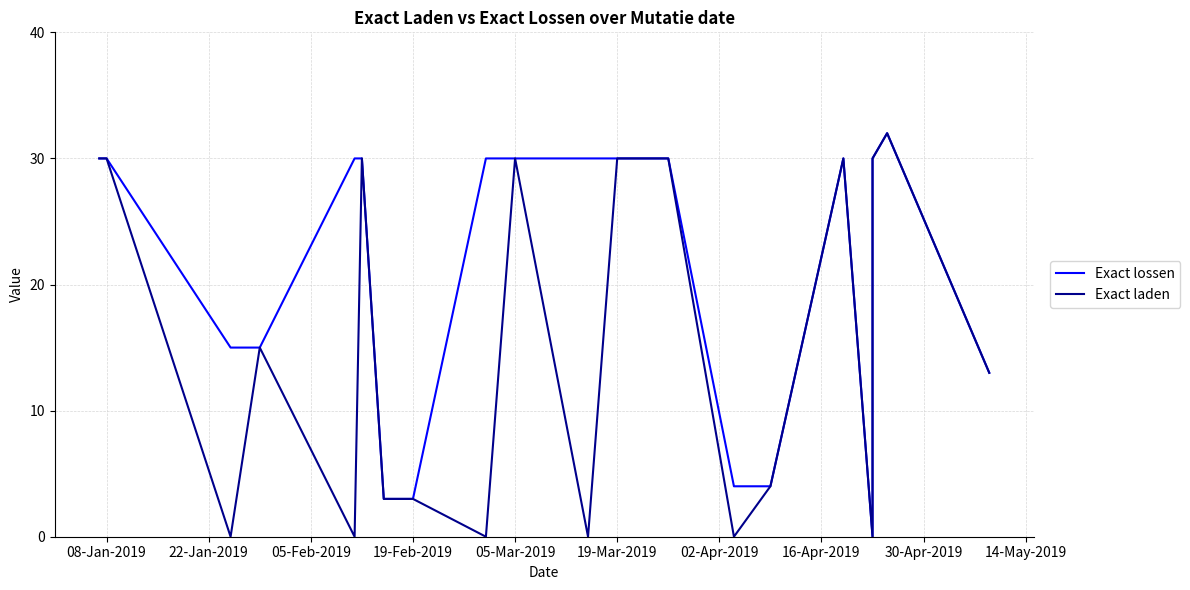

True or false: Exact laden has more than 1 interior local peaks.

True